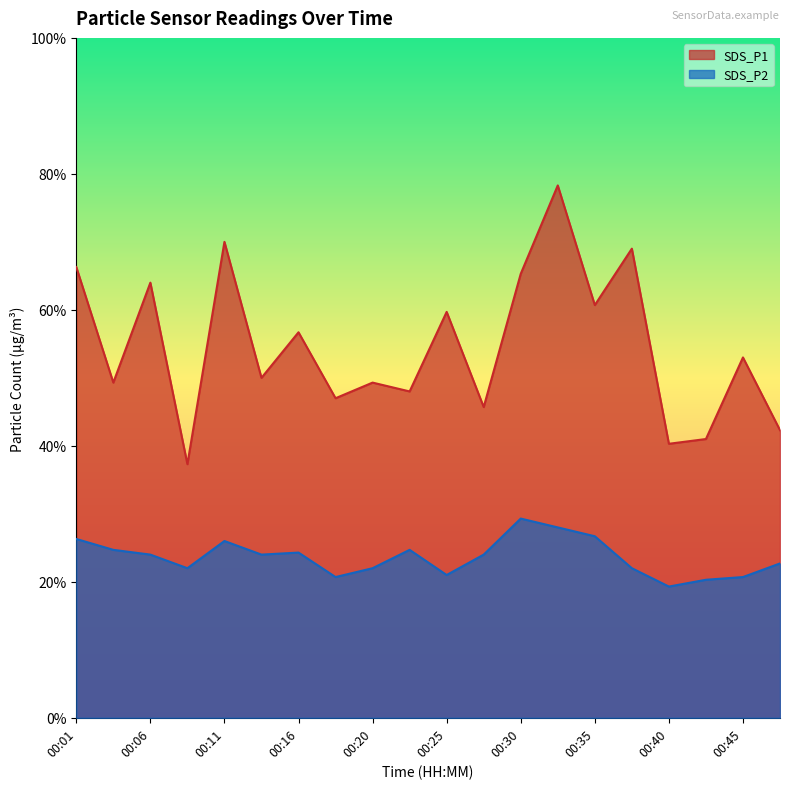

Is it true that SDS_P1 equals 3.7 at 00:01?

False